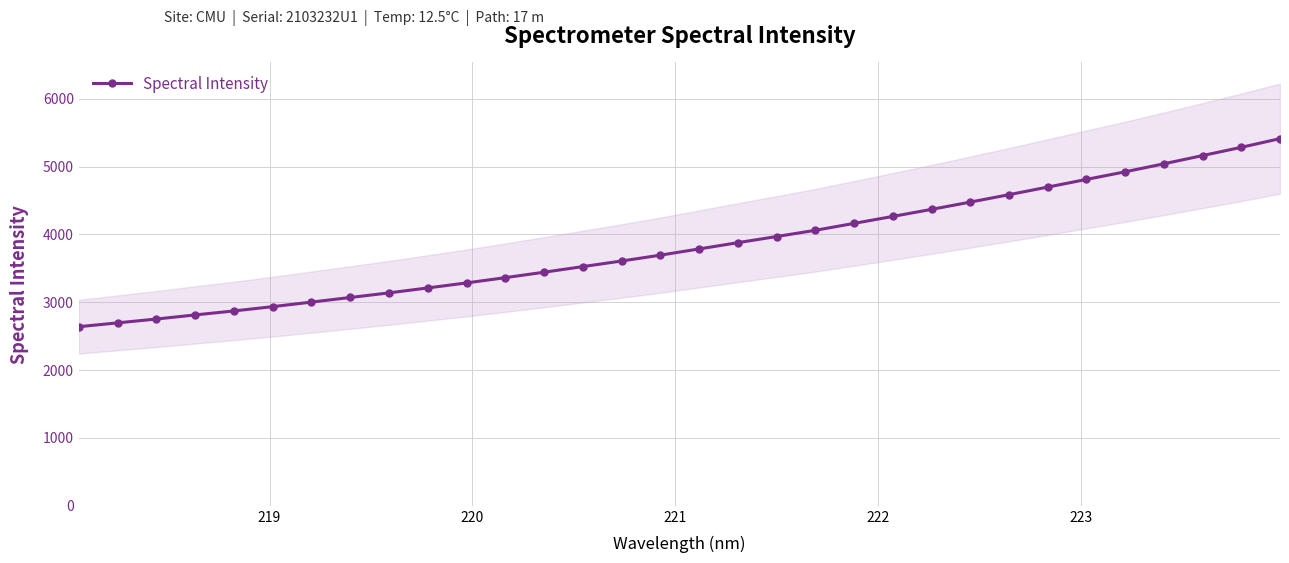

What is the highest value of the Spectral Intensity series?

5411.0